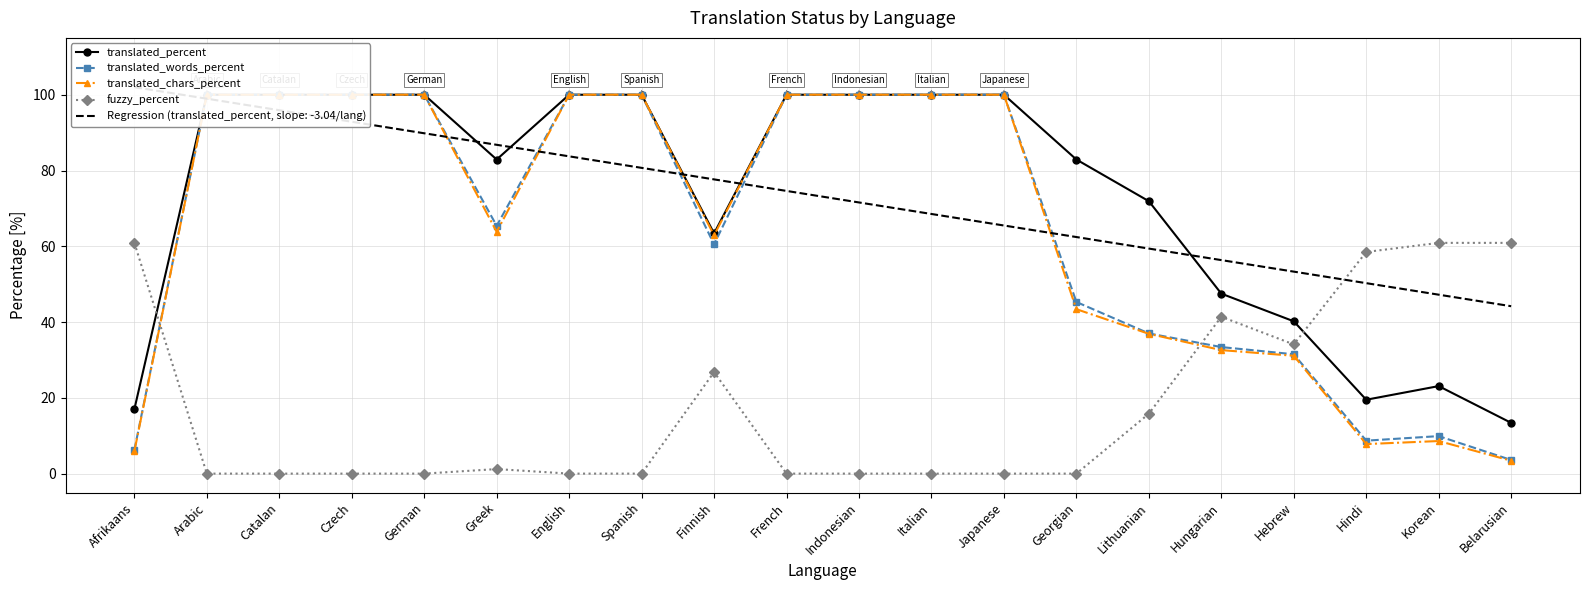

Where is the first local maximum for fuzzy_percent?

Greek